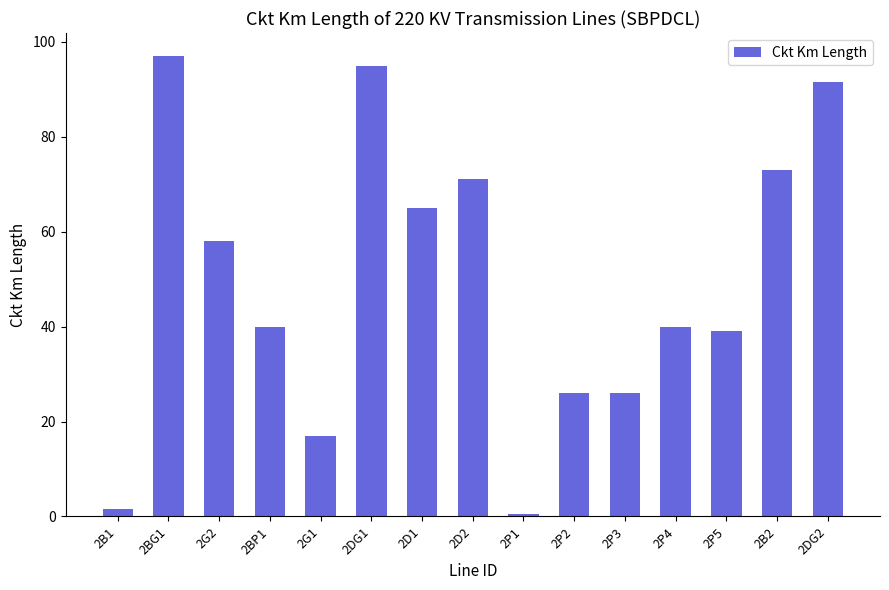

What is the average value?

49.4